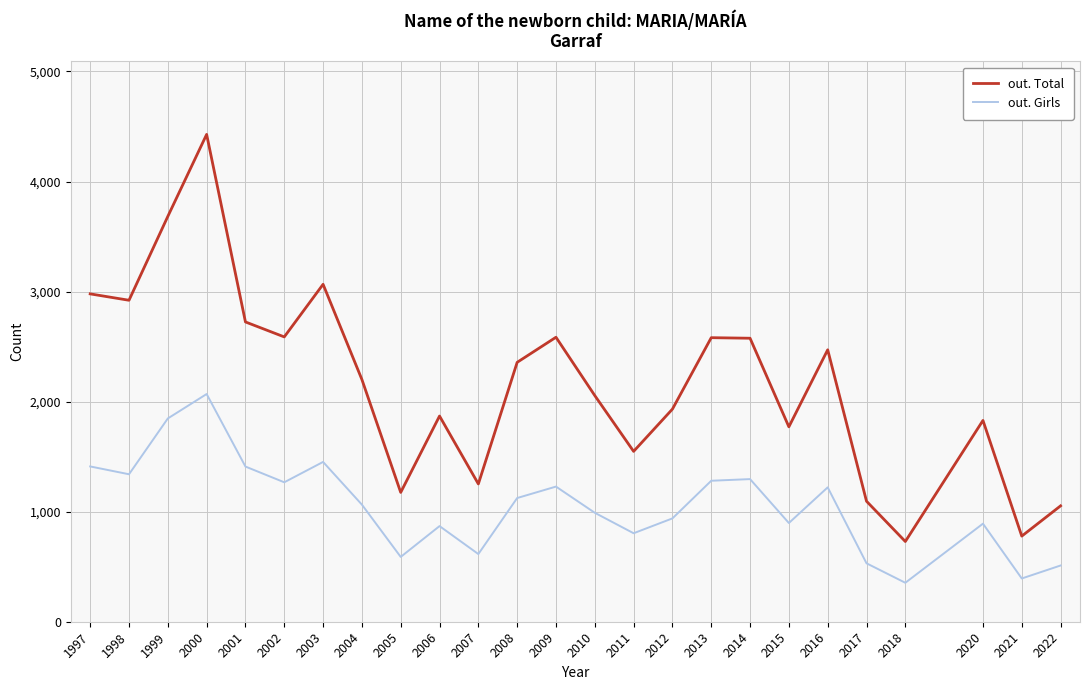

Which series changed the most between 1998 and 2005?

out. Total